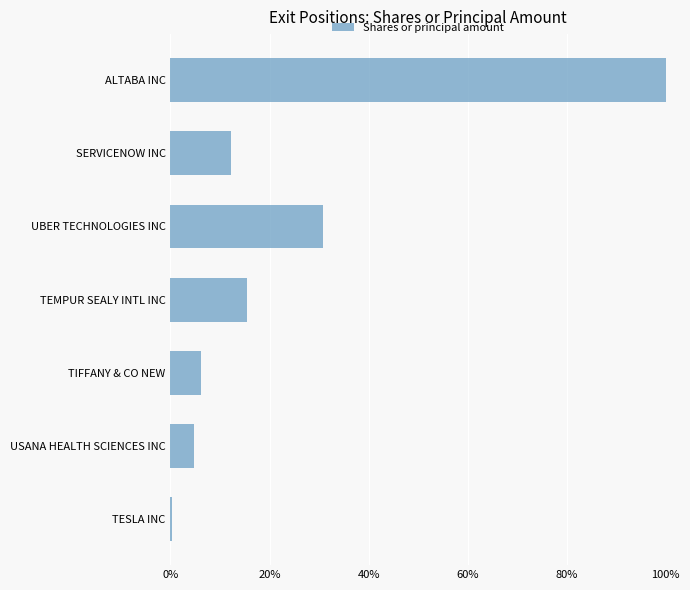

How many series are shown in this chart?

1